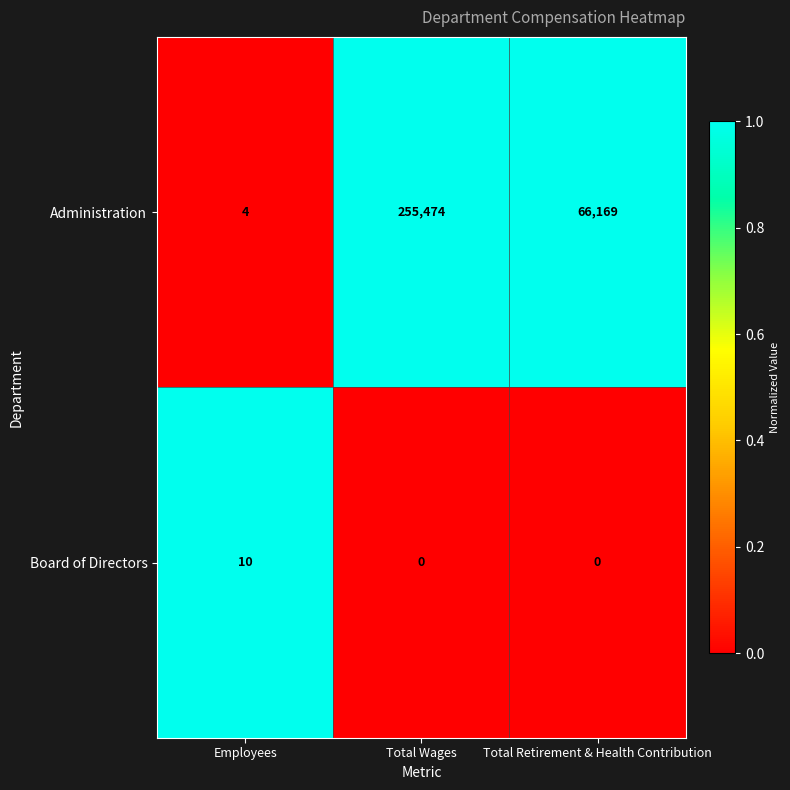

At how many categories does at least one series exceed 0?

3